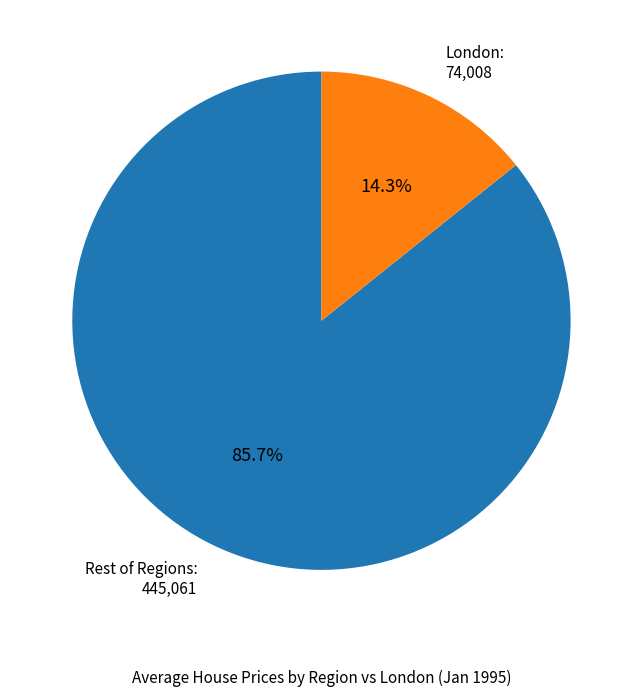

Which slice is the smallest?

London: 74,008